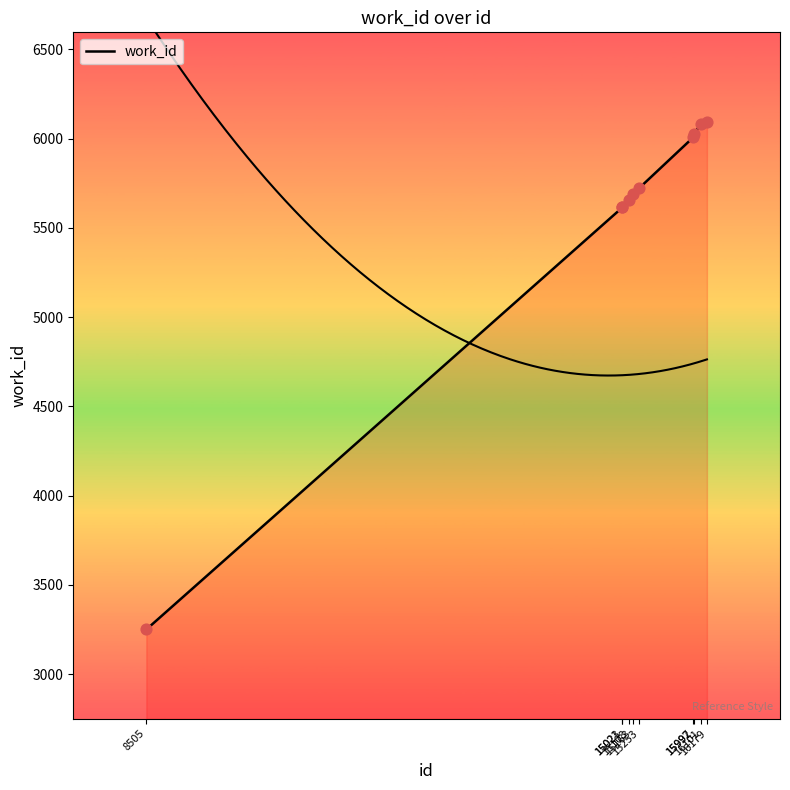

What is the ratio of the value at 15108 to the value at 15992?

0.9